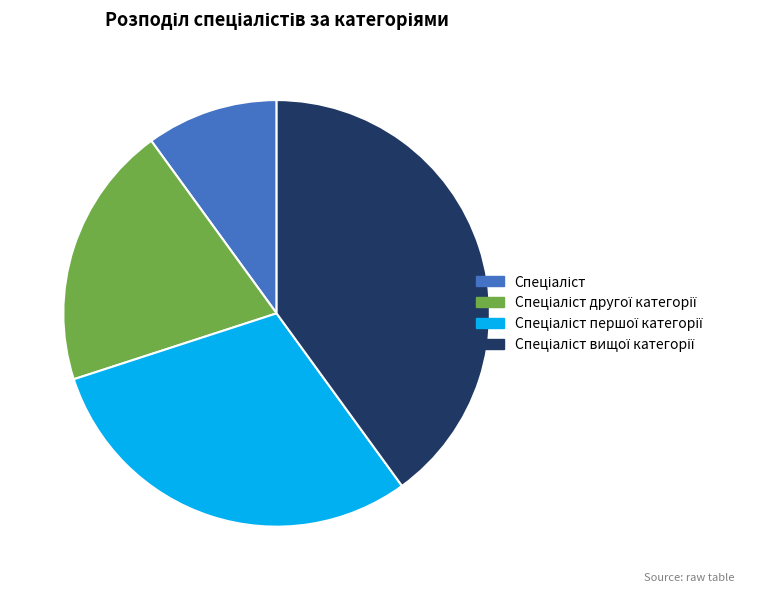

Is there a majority slice in this chart?

No